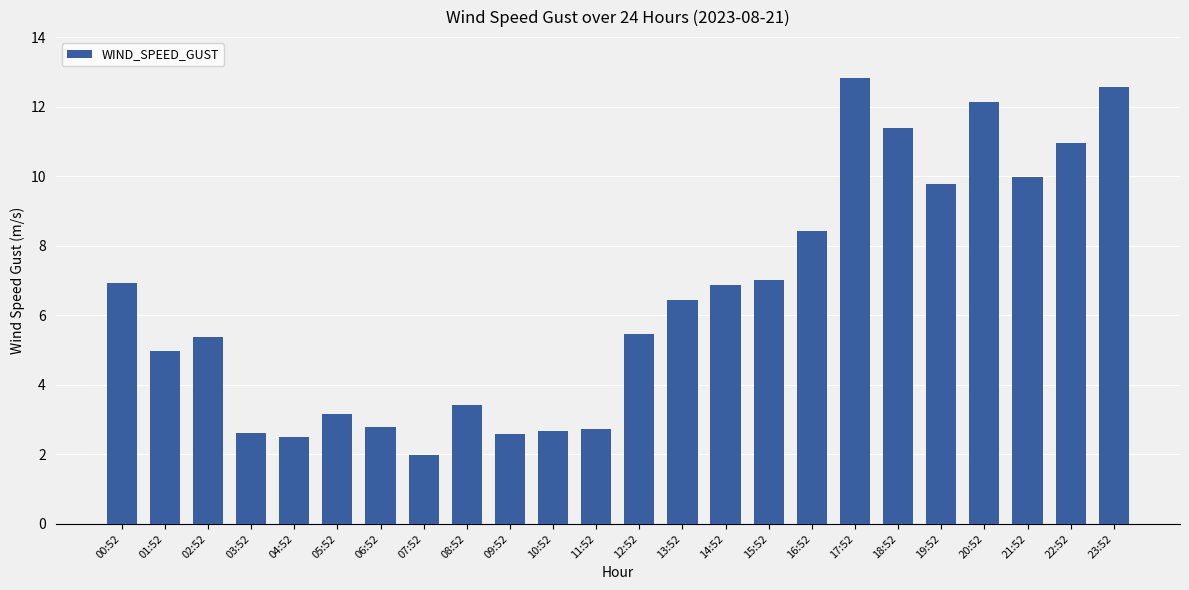

Read the value at 16:52.

8.4